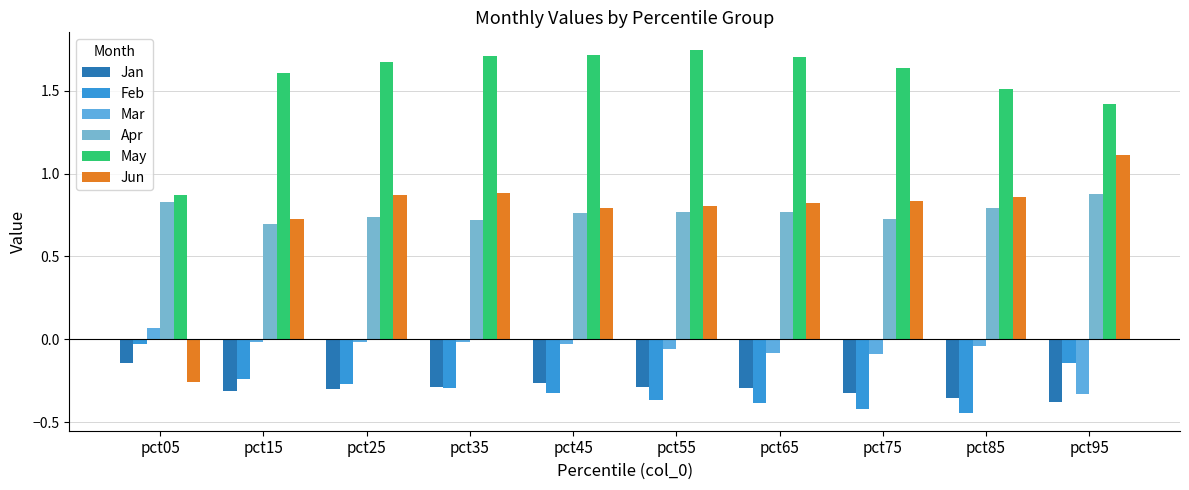

How many negative values does the Jun series have?

1